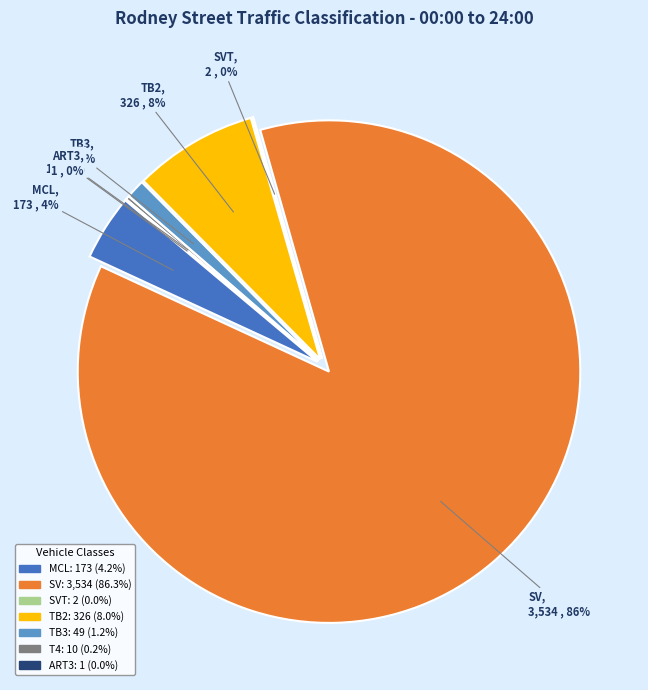

What is the ratio of the value at TB3 to the value at MCL?

0.3